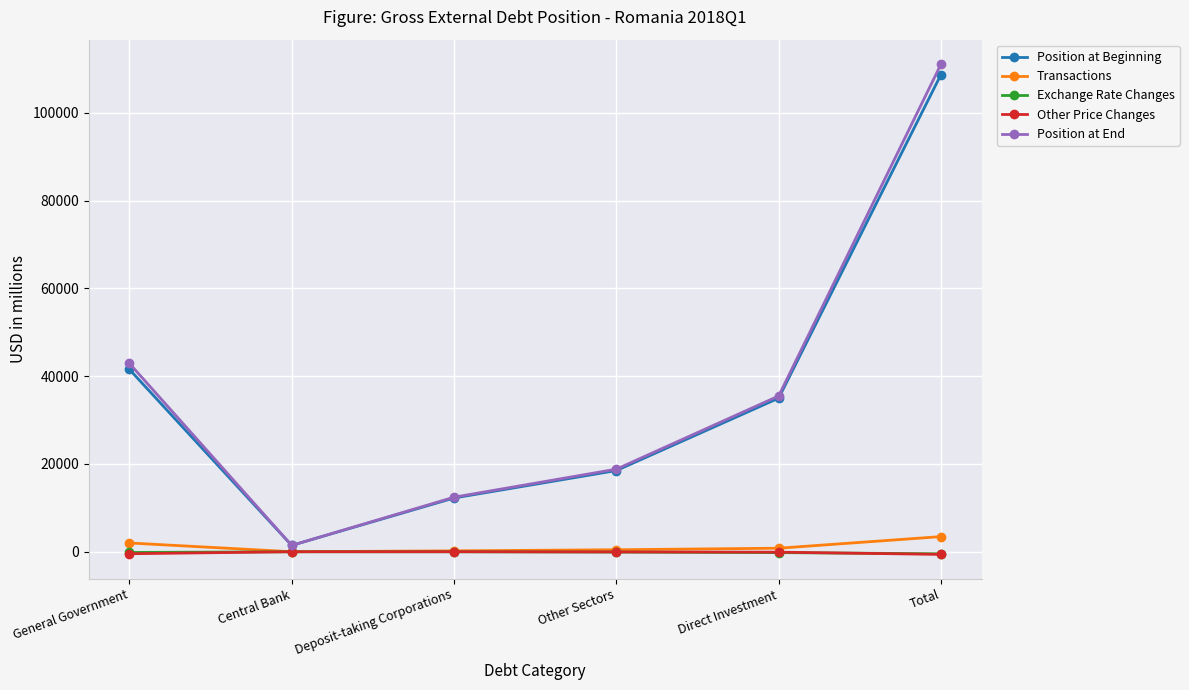

What is the sum of all Exchange Rate Changes values?

-944